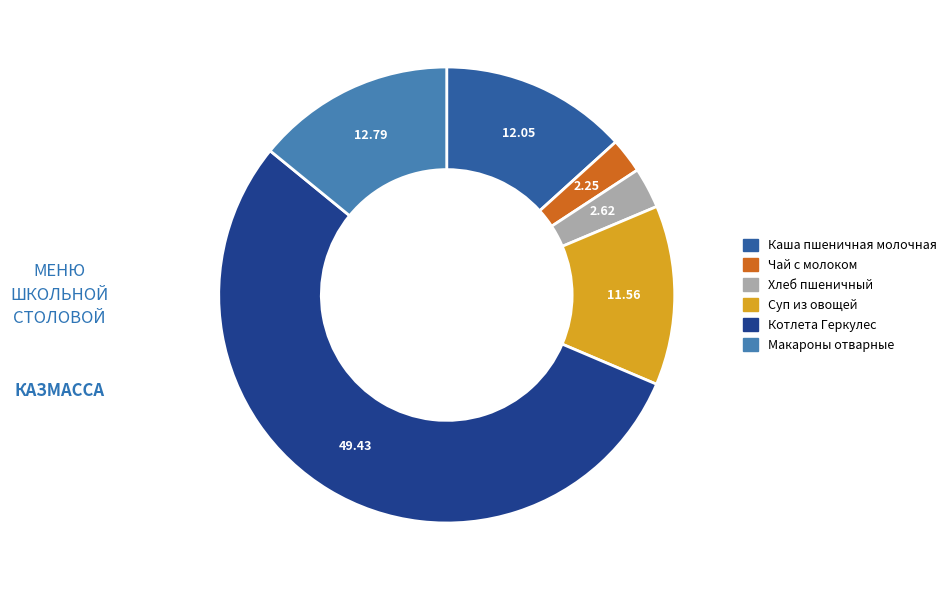

Is it true that Чай с молоком is 2% of the pie?

True